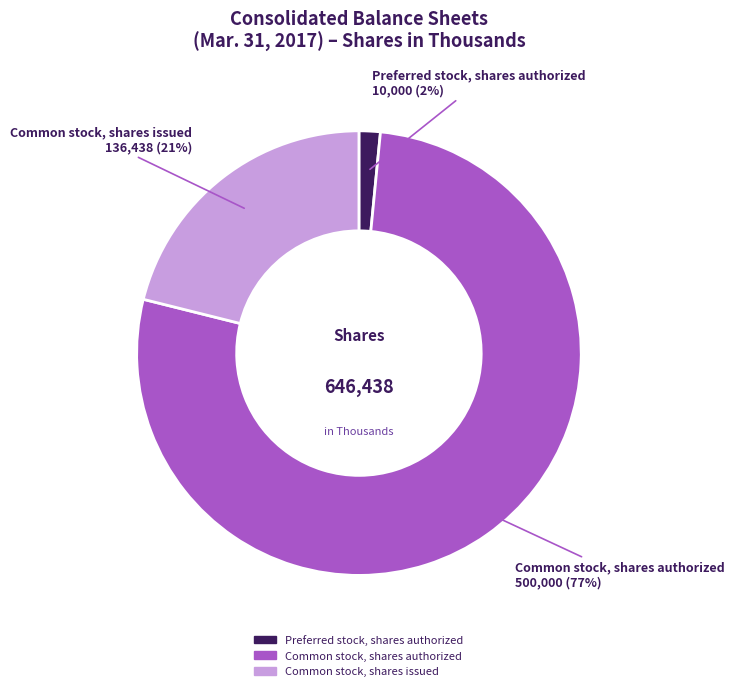

What is the smallest slice in the pie chart?

Preferred stock, shares authorized